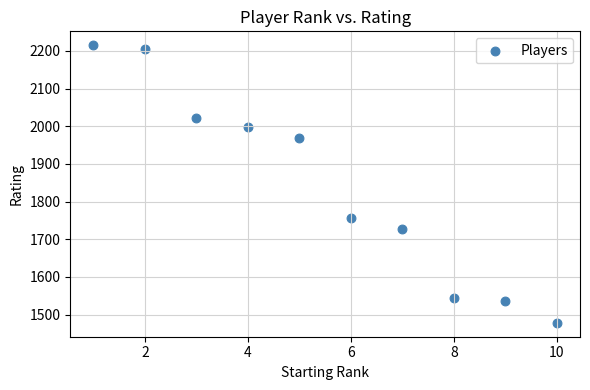

What Y value in the scatter plot is closest to 1846?

1756